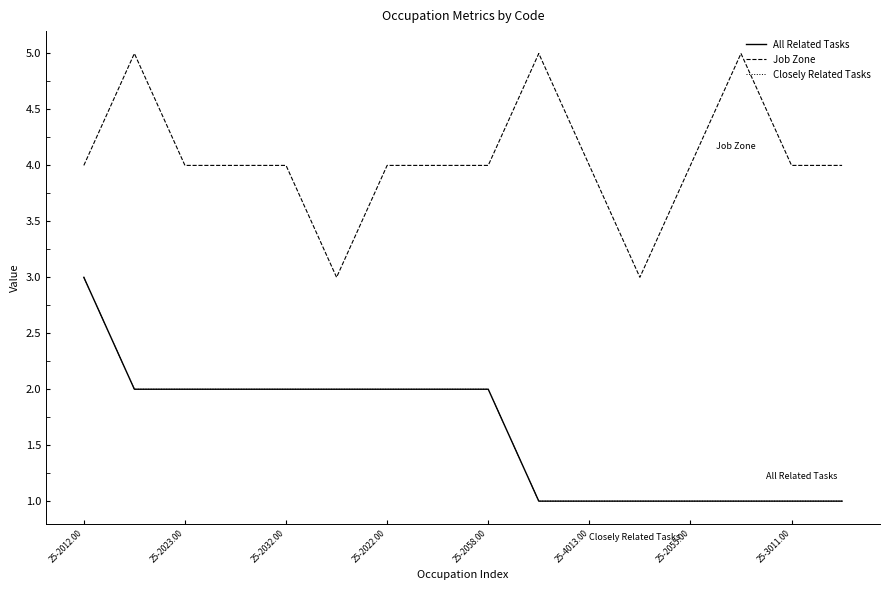

Does the chart have visible grid lines?

No